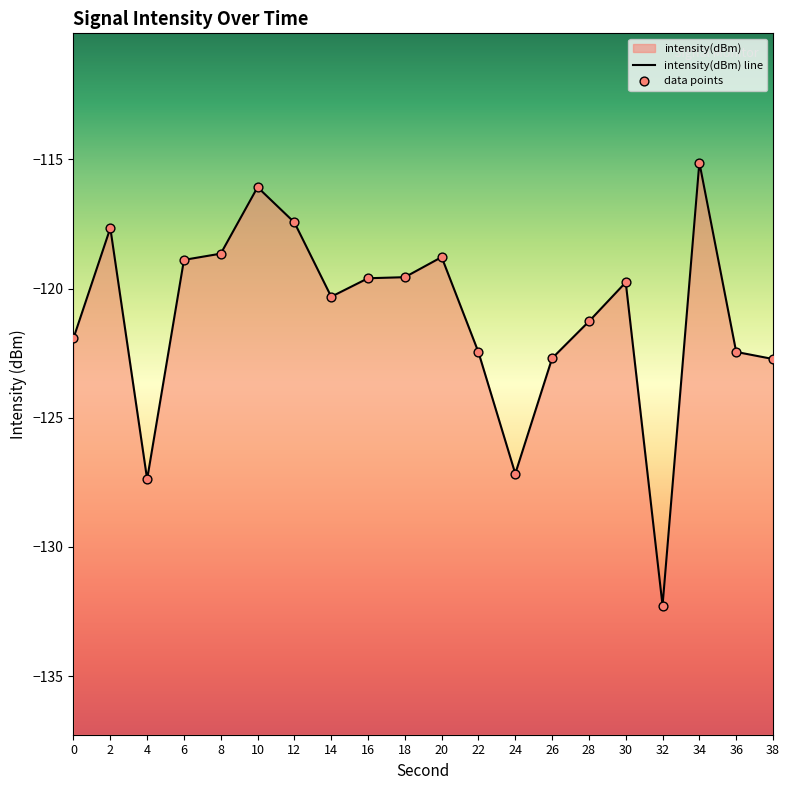

Between 10 and 36, which is larger?

10